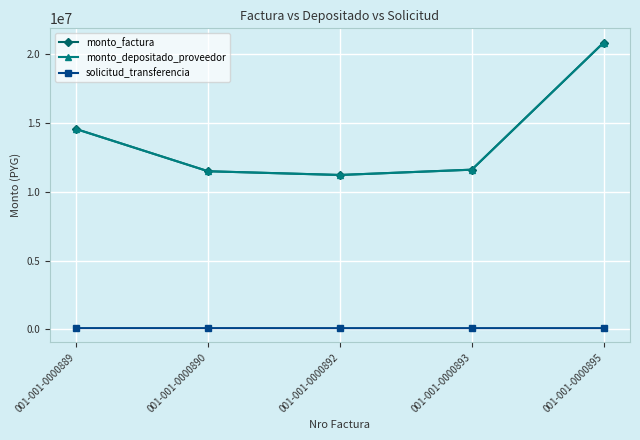

Which series has the widest spread of values?

monto_factura